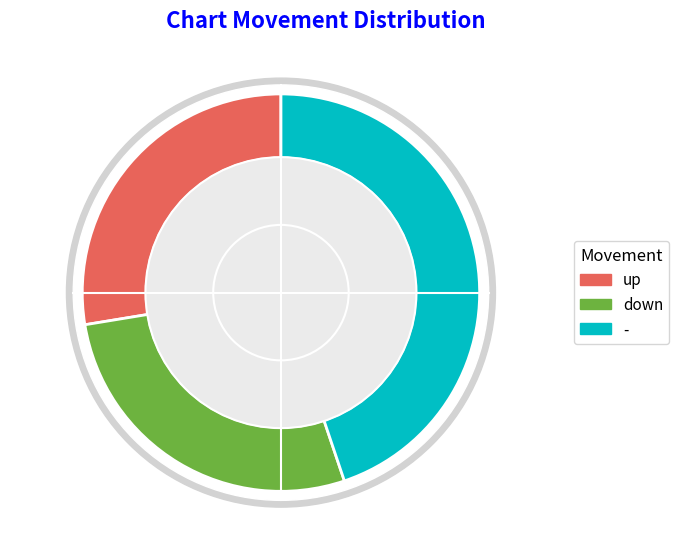

Which slice is the smallest?

up